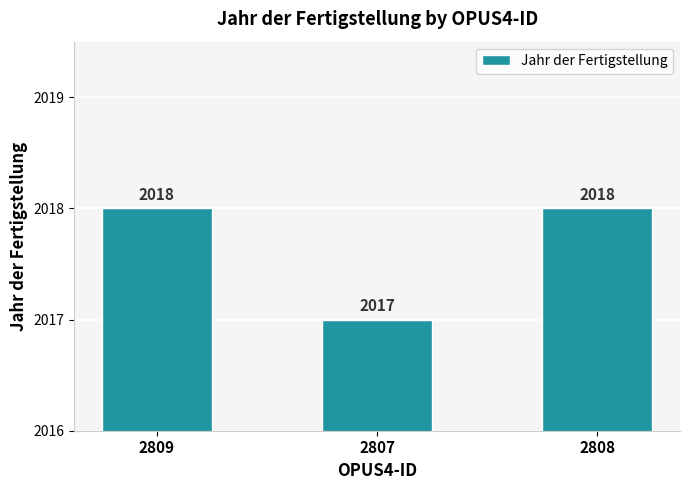

Reading right to left, what are all the values shown in this chart?

2808=2018	2807=2017	2809=2018